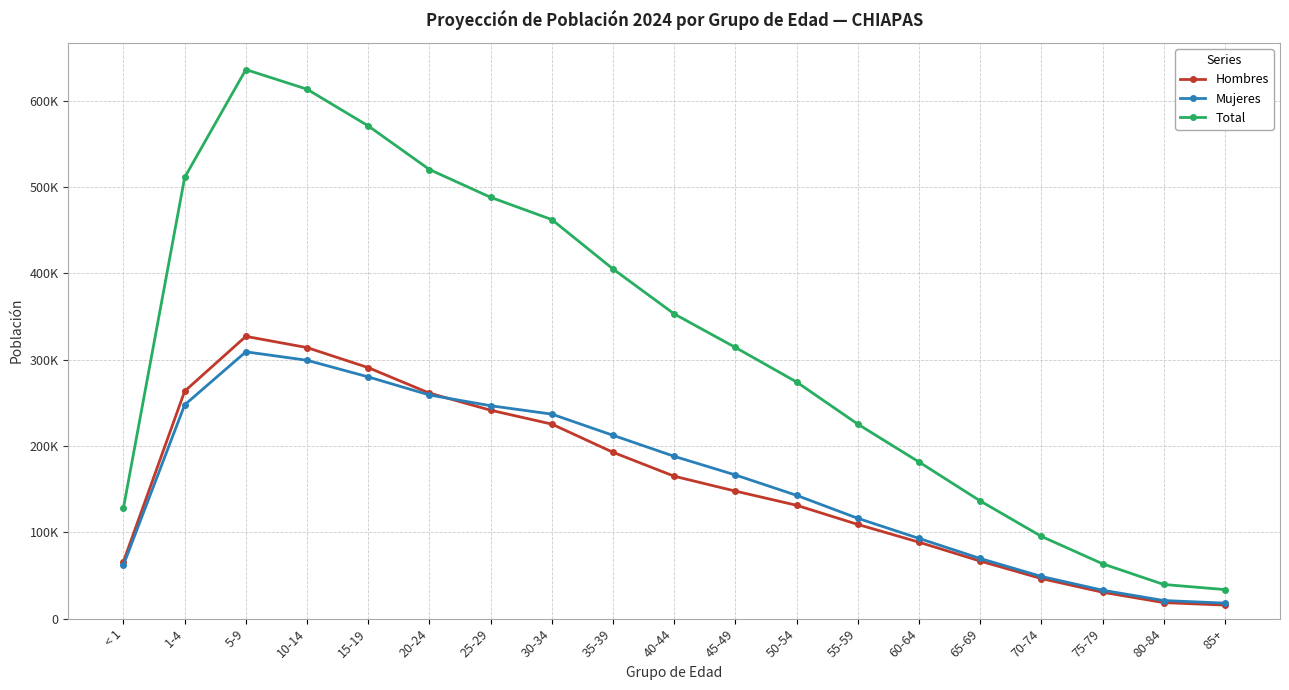

Rank the categories by Mujeres value from lowest to highest.

85+, 80-84, 75-79, 70-74, < 1, 65-69, 60-64, 55-59, 50-54, 45-49, 40-44, 35-39, 30-34, 25-29, 1-4, 20-24, 15-19, 10-14, 5-9